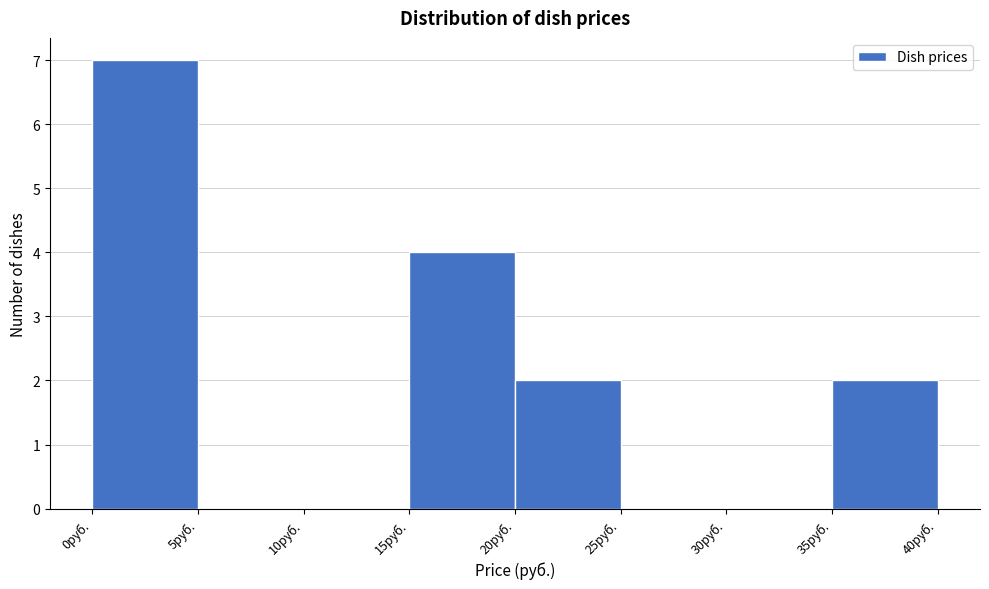

What is the height of the bar covering 20 to 25 on the x-axis? The values are not printed on the chart, so give them approximately, as read against the axis.

2